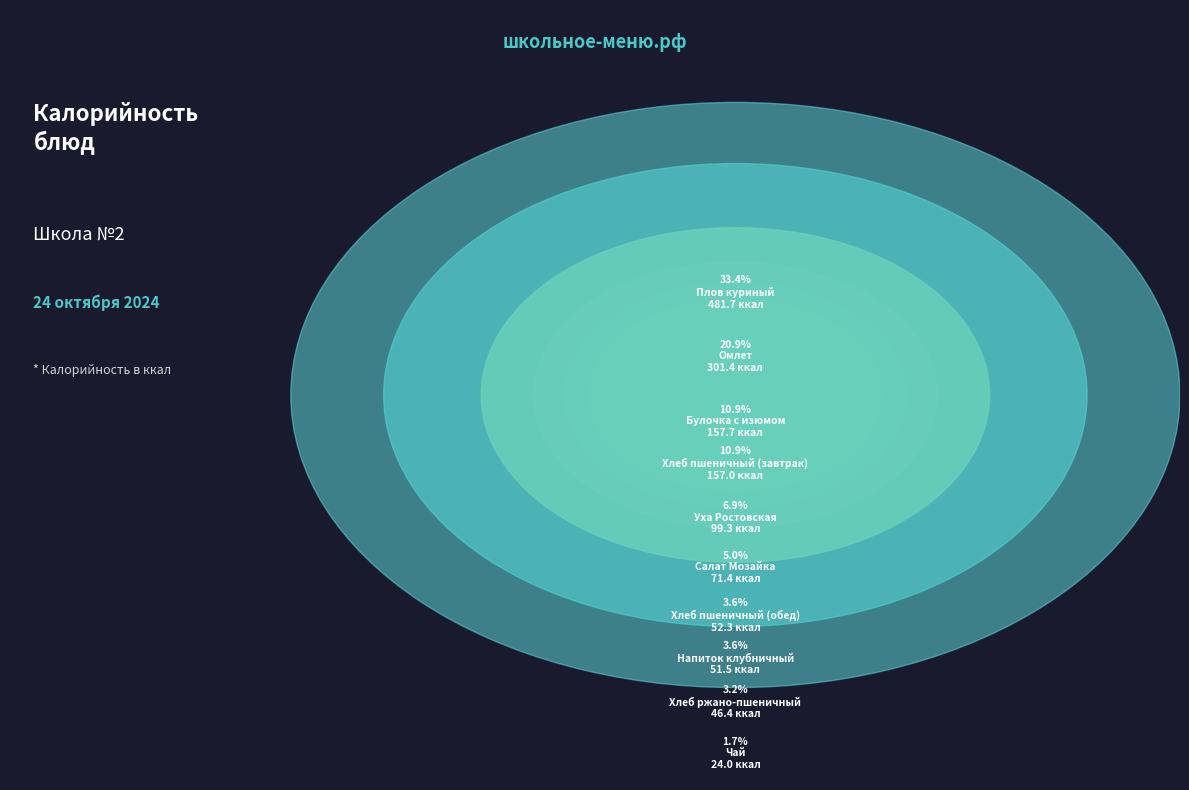

The Омлет slice represents 34% of the pie. True or false?

False